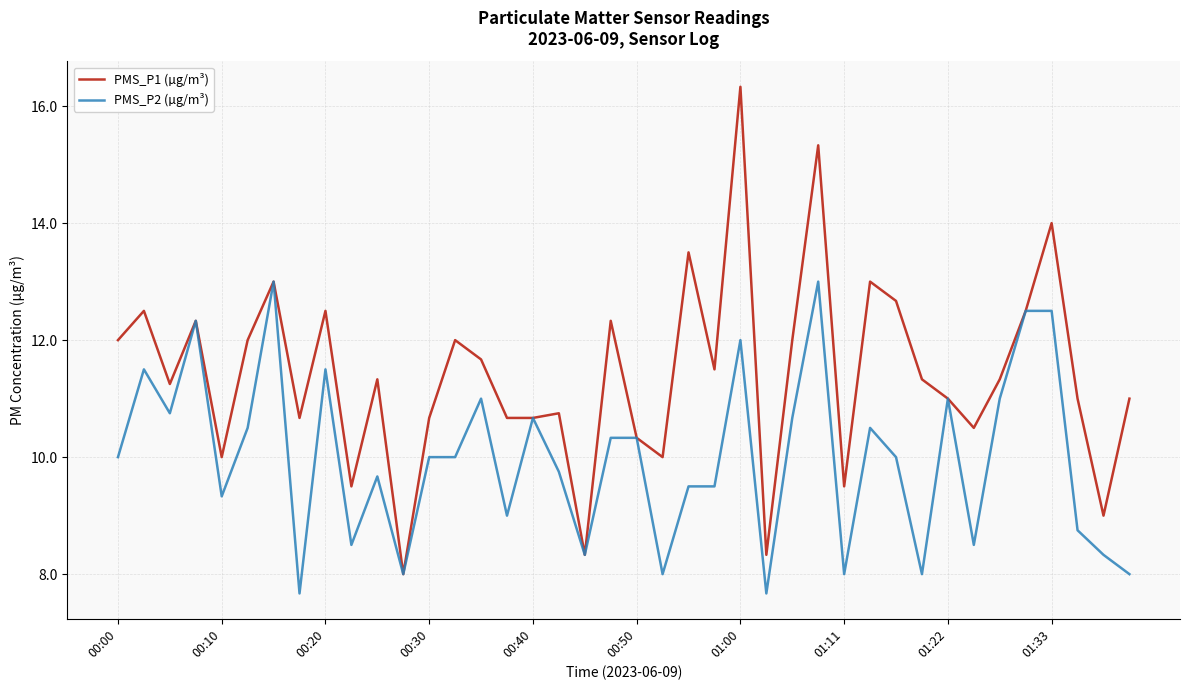

What is the lowest value of the PMS_P1 (µg/m³) series?

8.0